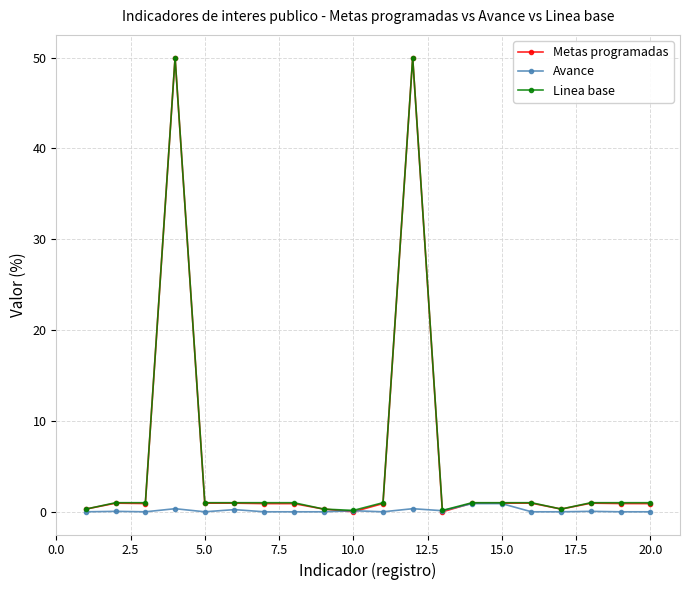

What is the value of the Linea base point at the 19th from the left?

1.0